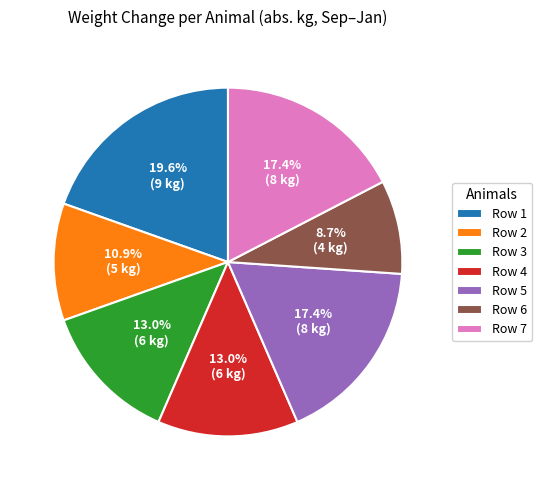

How many segments does this pie chart have?

7